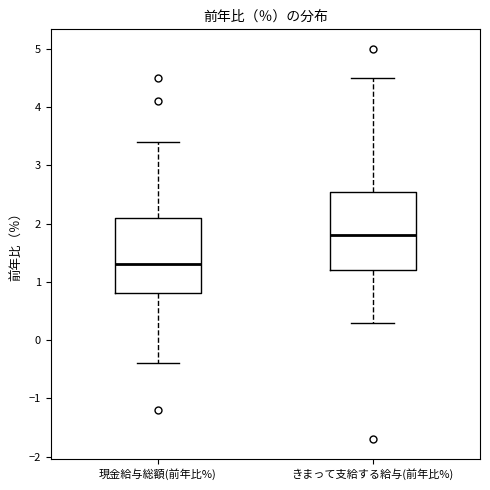

Reading left to right, read every box against the y-axis: the position of its median line, the range the box covers, and the ends of its whiskers. The values are not printed on the chart, so give them approximately, as read against the axis.

現金給与総額(前年比%): median 1.3, box 0.8 to 2.1, whiskers -0.4 to 3.4
きまって支給する給与(前年比%): median 1.8, box 1.2 to 2.6, whiskers 0.3 to 4.5